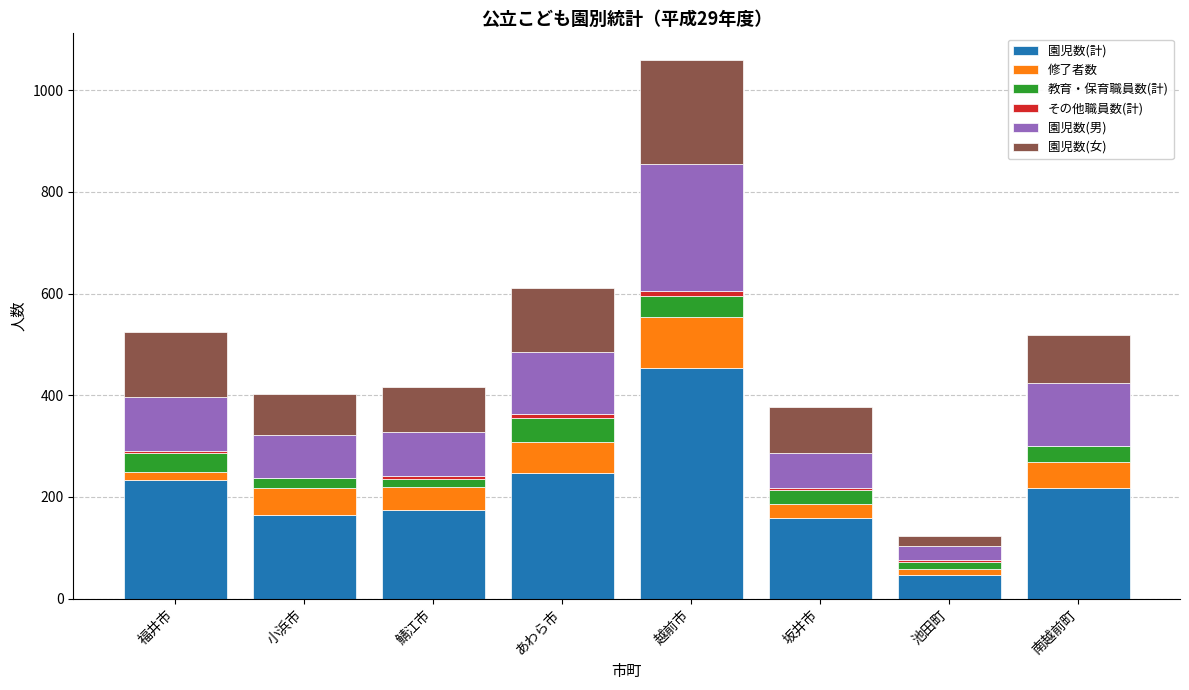

At which category is the sum across all series the highest?

越前市